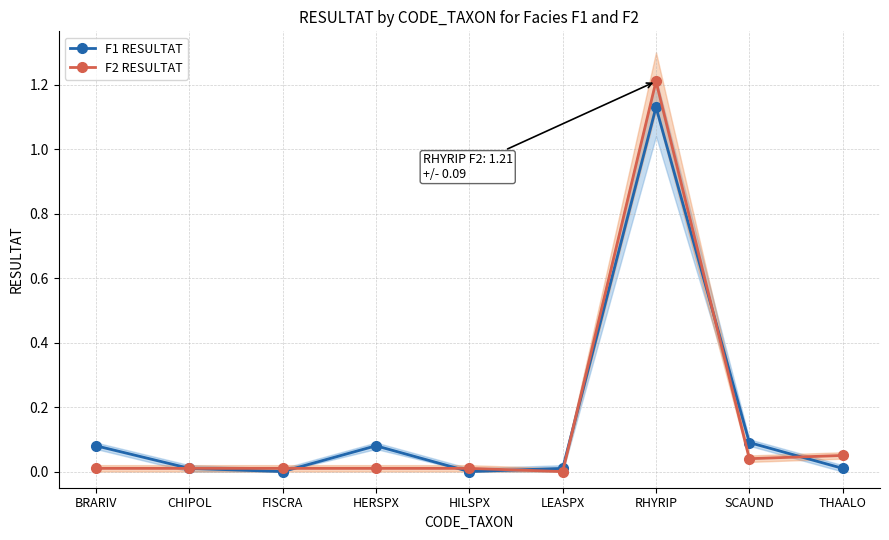

The F1 RESULTAT series shows 0.0 at FISCRA. True or false?

True